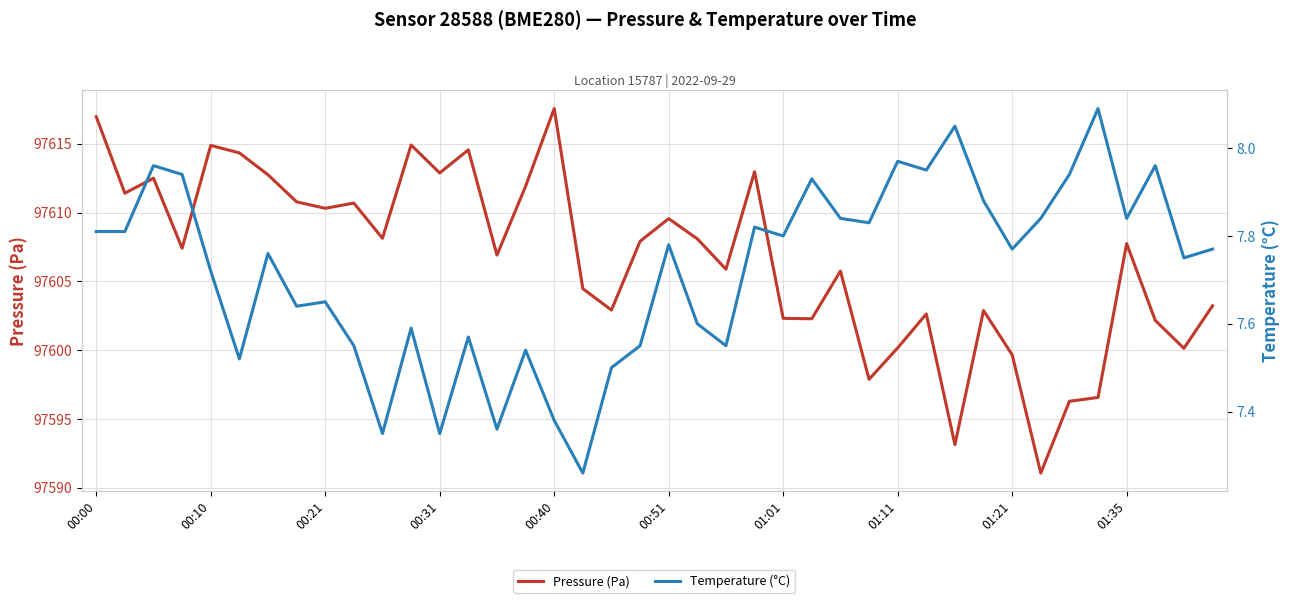

The value of Pressure (Pa) at 00:31 is 58006.0. True or false?

False